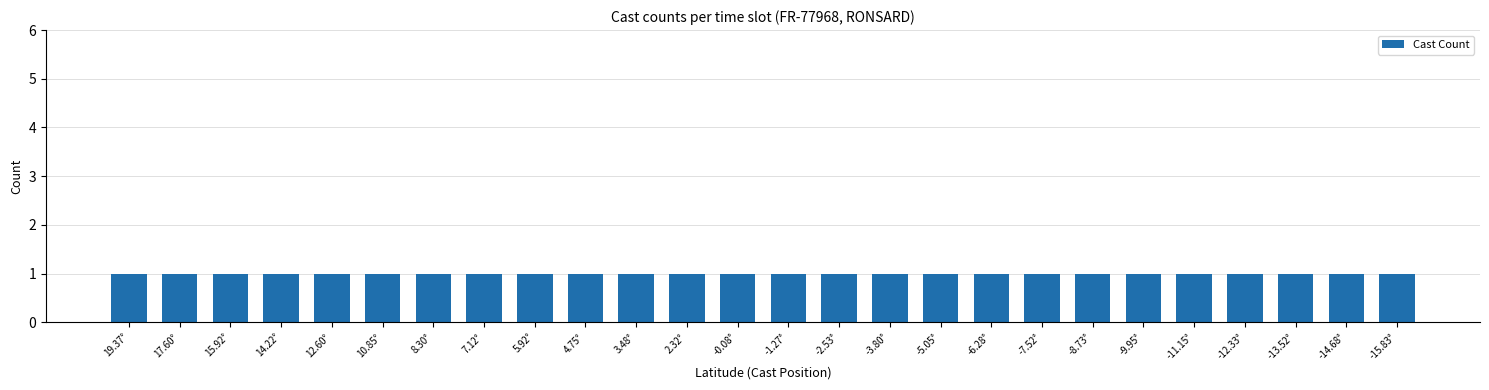

The value at 1/30 is 2. True or false?

False